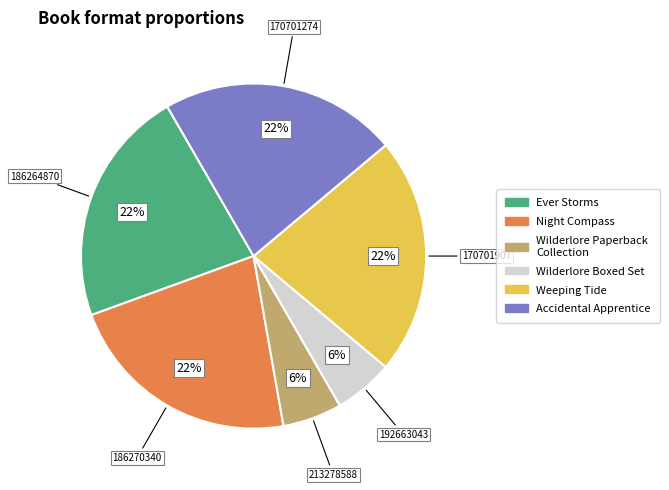

Do Ever Storms and Weeping Tide together represent more than half of the pie?

No